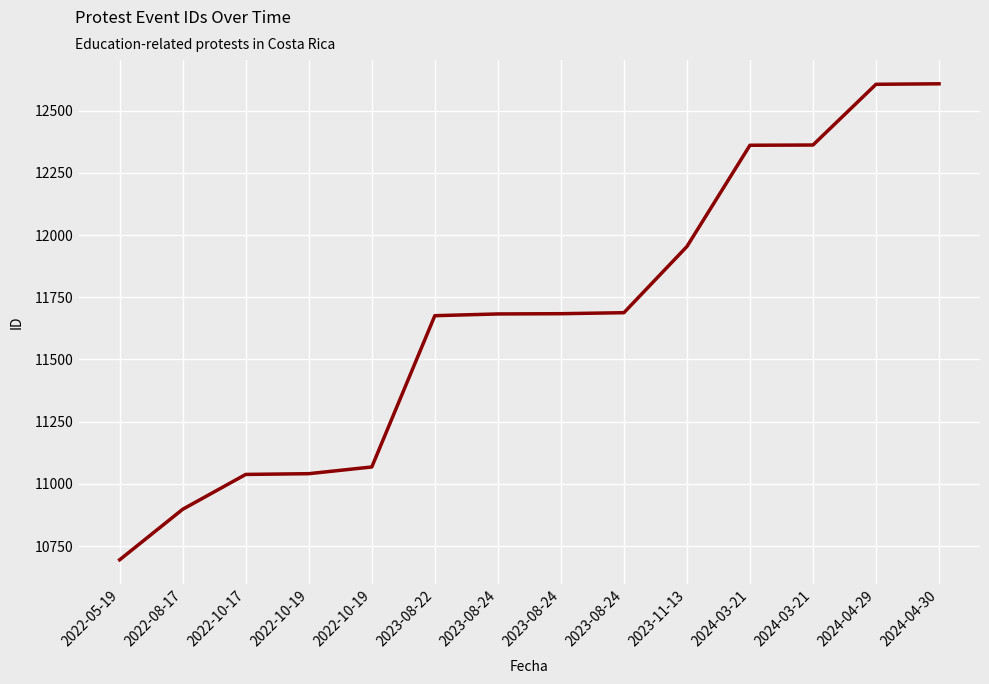

How many lines are shown in the chart?

1